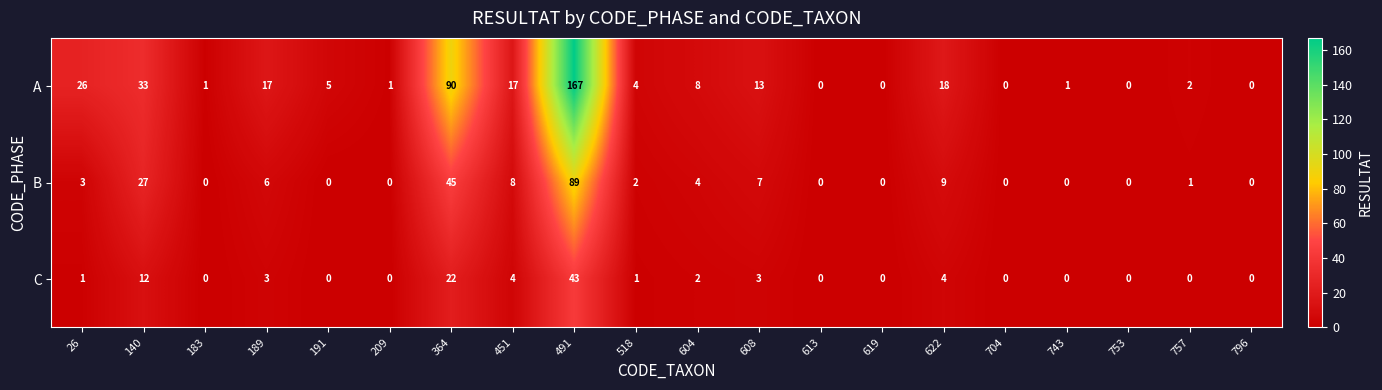

Is it true that C equals 4 at 622?

True